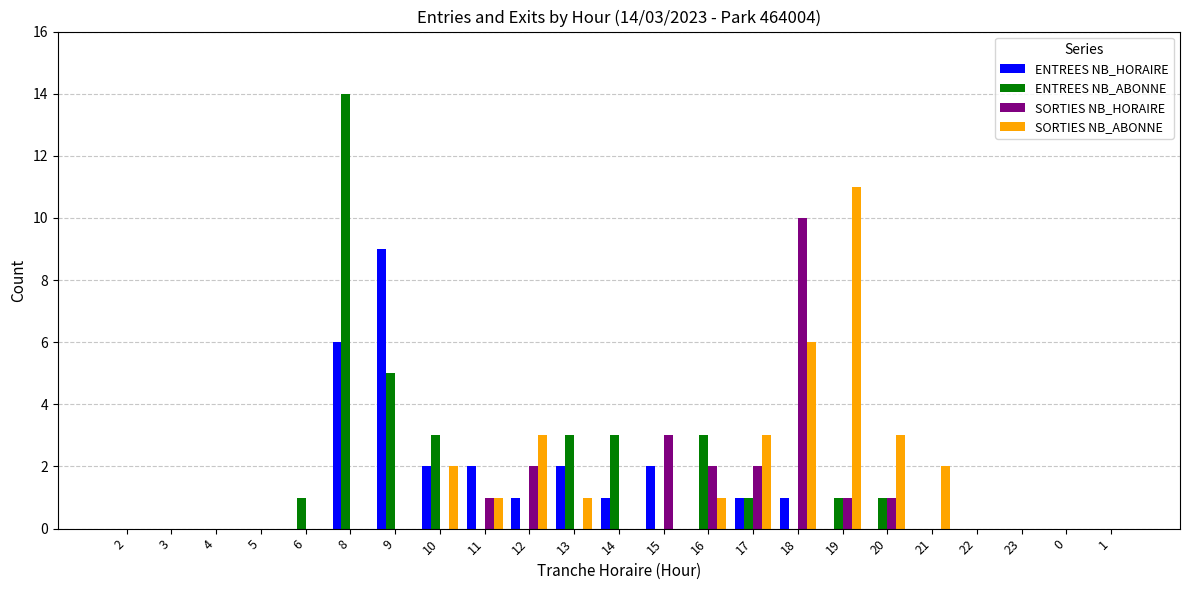

Reading left to right, extract all data points from this chart.

ENTREES NB_HORAIRE: 0	0	0	0	0	6	9	2	2	1	2	1	2	0	1	1	0	0	0	0	0	0	0
ENTREES NB_ABONNE: 0	0	0	0	1	14	5	3	0	0	3	3	0	3	1	0	1	1	0	0	0	0	0
SORTIES NB_HORAIRE: 0	0	0	0	0	0	0	0	1	2	0	0	3	2	2	10	1	1	0	0	0	0	0
SORTIES NB_ABONNE: 0	0	0	0	0	0	0	2	1	3	1	0	0	1	3	6	11	3	2	0	0	0	0